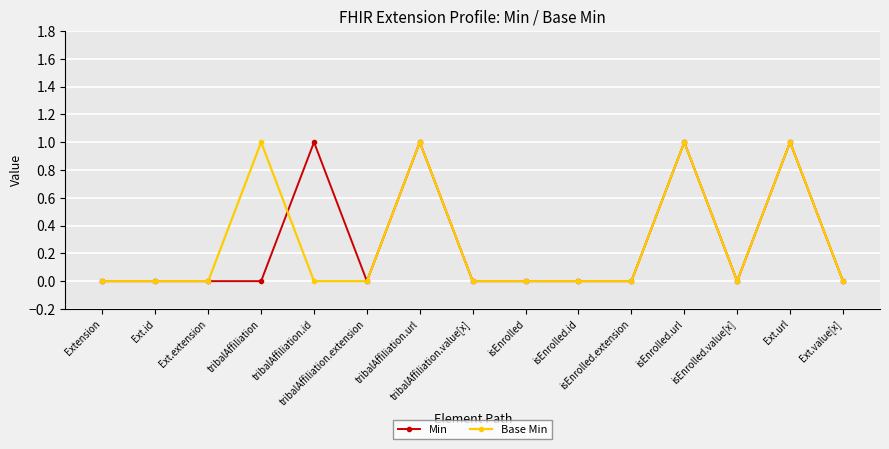

Reading left to right, list all the values displayed in this chart.

Min: Extension=0	Ext.id=0	Ext.extension=0	tribalAffiliation=0	tribalAffiliation.id=1	tribalAffiliation.extension=0	tribalAffiliation.url=1	tribalAffiliation.value[x]=0	isEnrolled=0	isEnrolled.id=0	isEnrolled.extension=0	isEnrolled.url=1	isEnrolled.value[x]=0	Ext.url=1	Ext.value[x]=0
Base Min: Extension=0	Ext.id=0	Ext.extension=0	tribalAffiliation=1	tribalAffiliation.id=0	tribalAffiliation.extension=0	tribalAffiliation.url=1	tribalAffiliation.value[x]=0	isEnrolled=0	isEnrolled.id=0	isEnrolled.extension=0	isEnrolled.url=1	isEnrolled.value[x]=0	Ext.url=1	Ext.value[x]=0